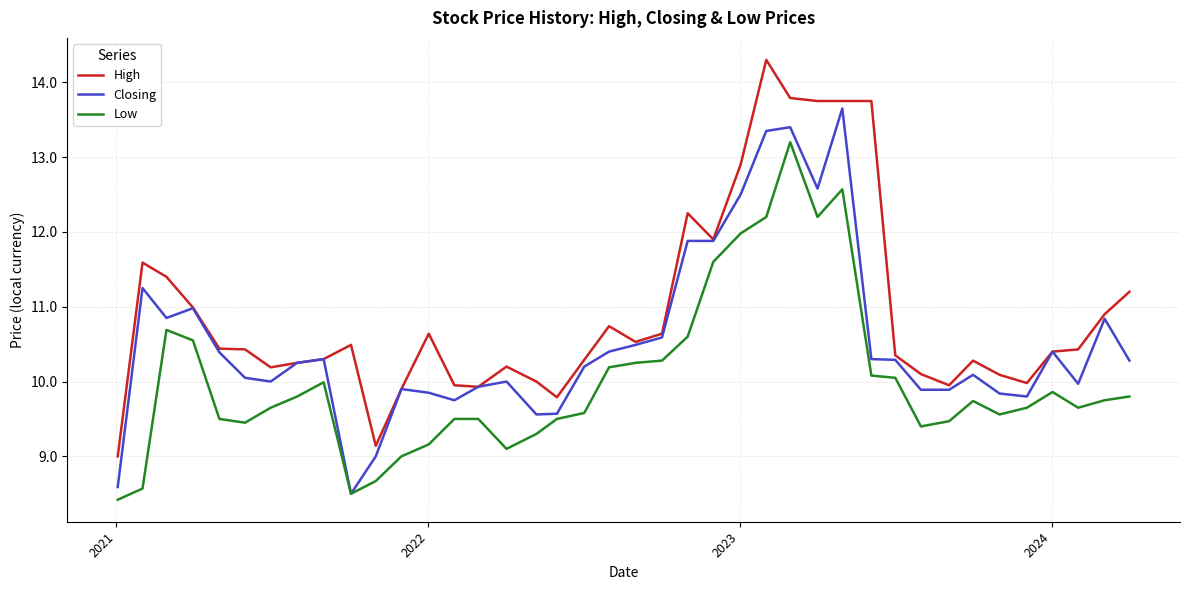

True or false: Low and High cross at least once.

False